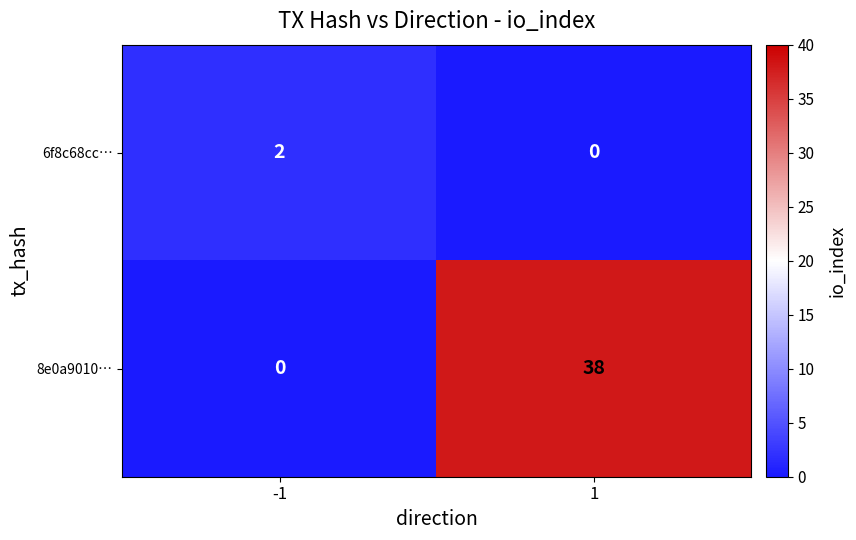

Reading left to right, transcribe all the data shown in this chart.

6f8c68cc…: 2	0
8e0a9010…: 0	38